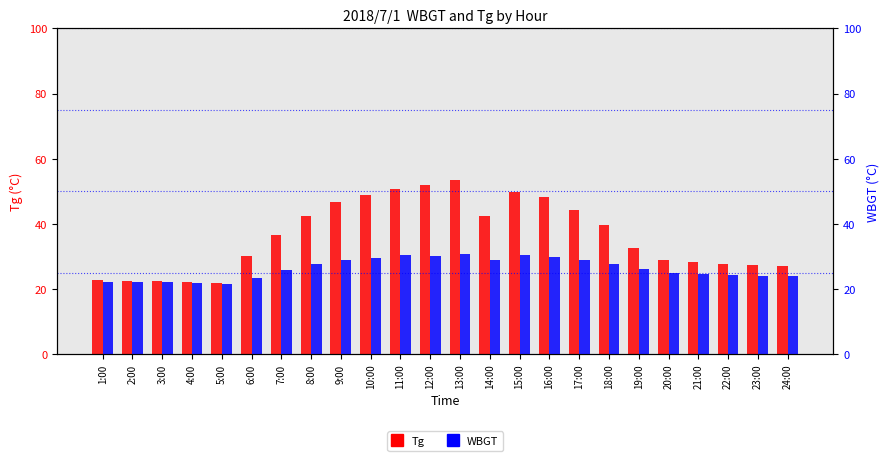

Rank the categories by WBGT value from highest to lowest.

13:00, 11:00, 15:00, 12:00, 16:00, 10:00, 9:00, 14:00, 17:00, 8:00, 18:00, 19:00, 7:00, 20:00, 21:00, 22:00, 24:00, 23:00, 6:00, 1:00, 2:00, 3:00, 4:00, 5:00